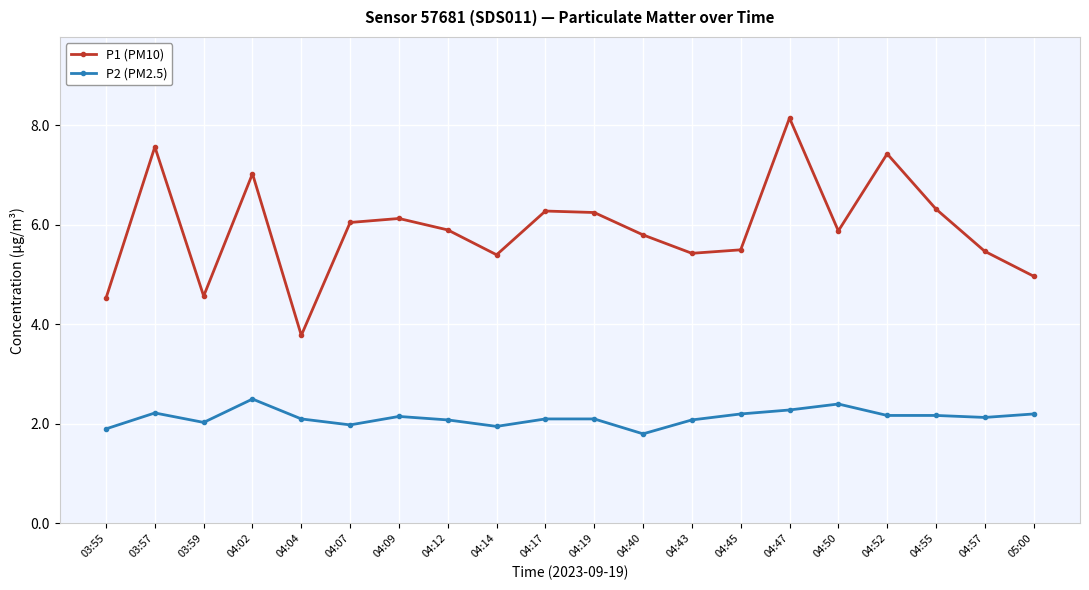

How many data points does each series have?

20